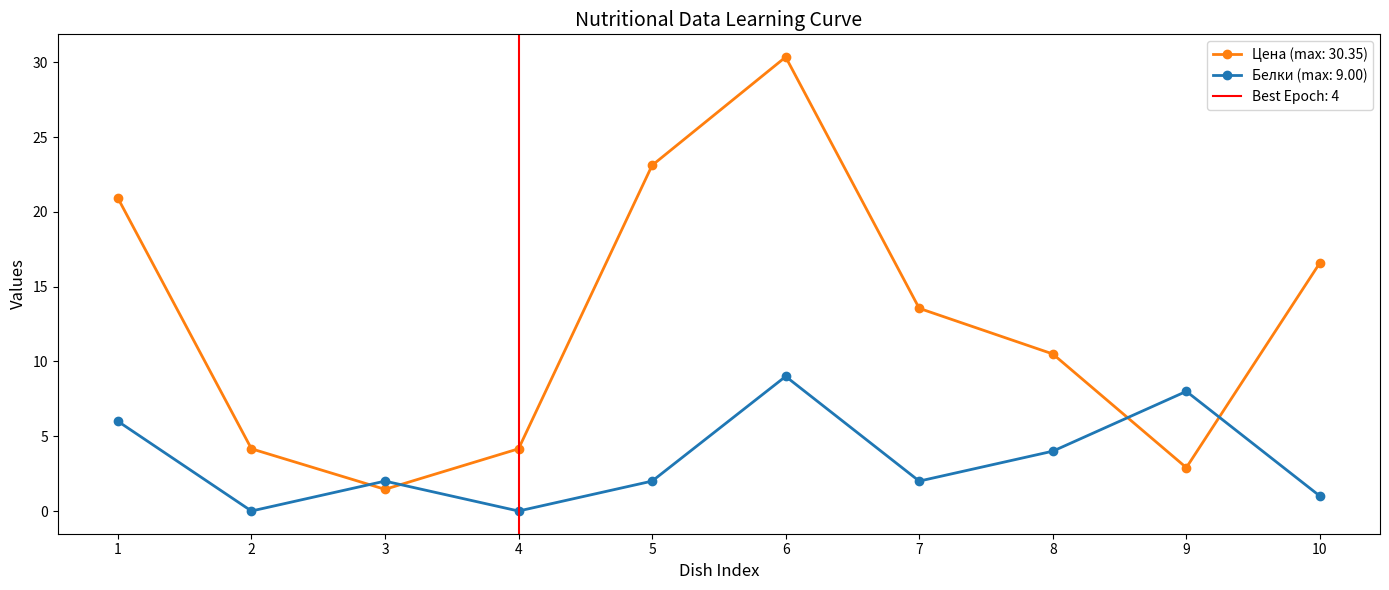

True or false: Белки has more than 1 points higher than both neighbors.

True